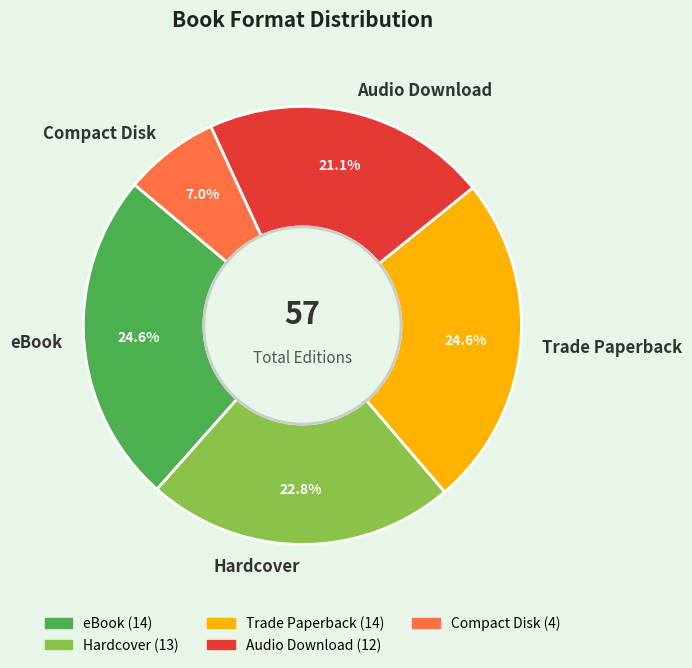

Is there a majority slice in this chart?

No